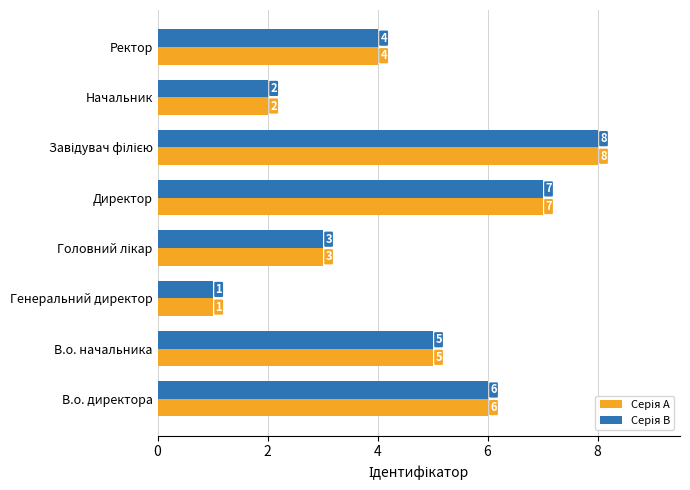

What is the total value across all series at Начальник?

4